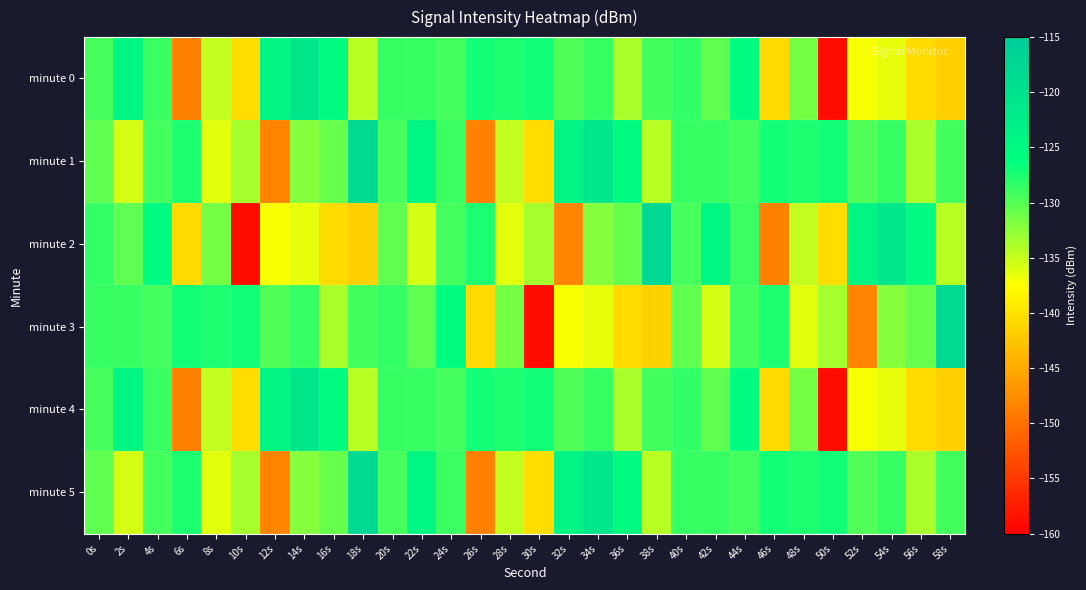

How many distinct data groups are displayed?

6